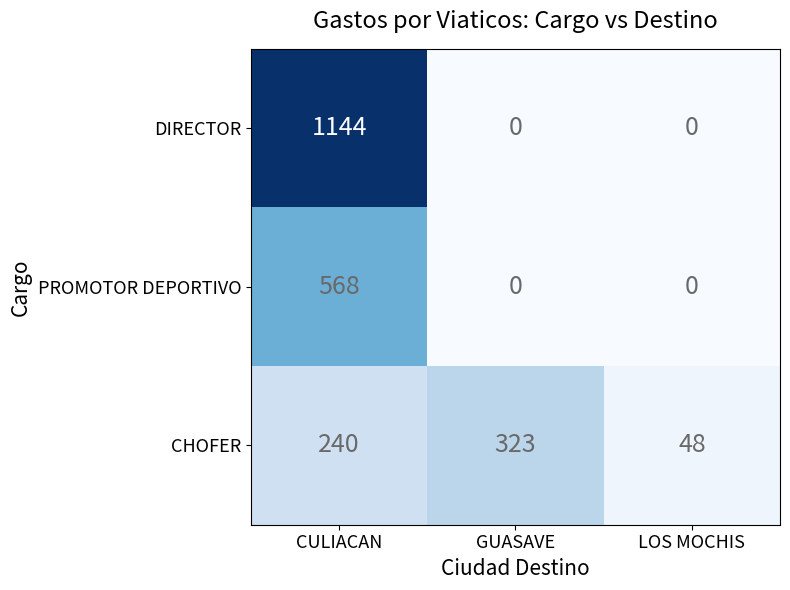

At which category does the chart reach its peak across all series?

CULIACAN